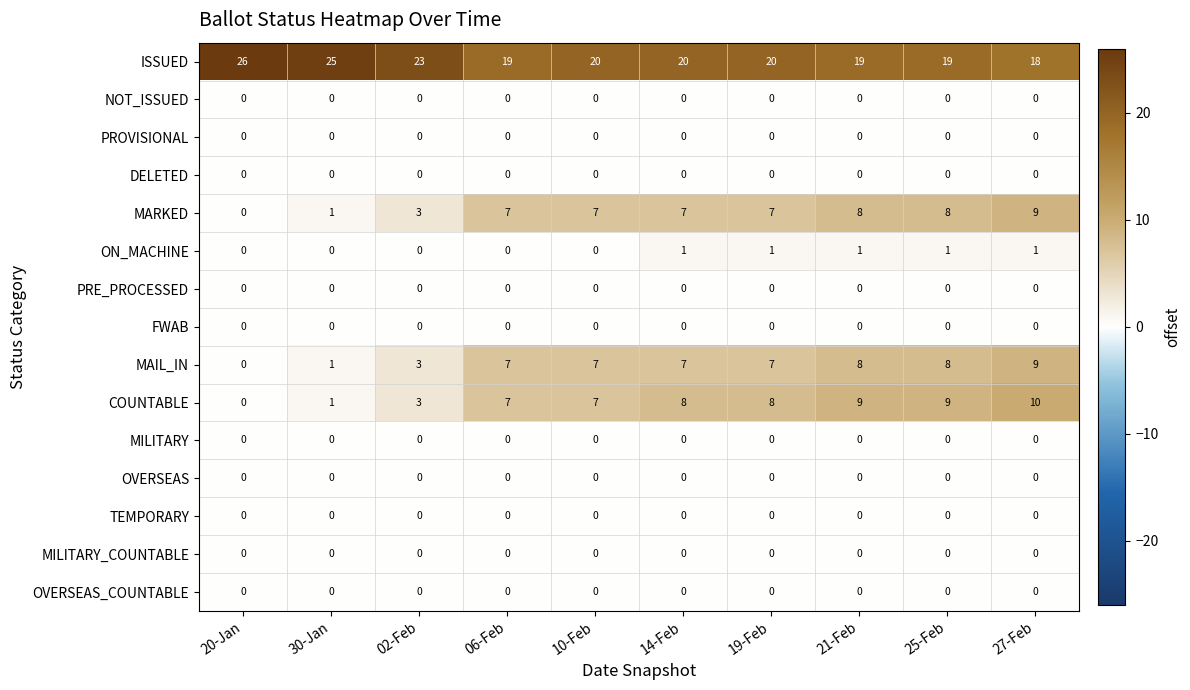

What is the spread (max minus min) of values at 27-Feb?

18